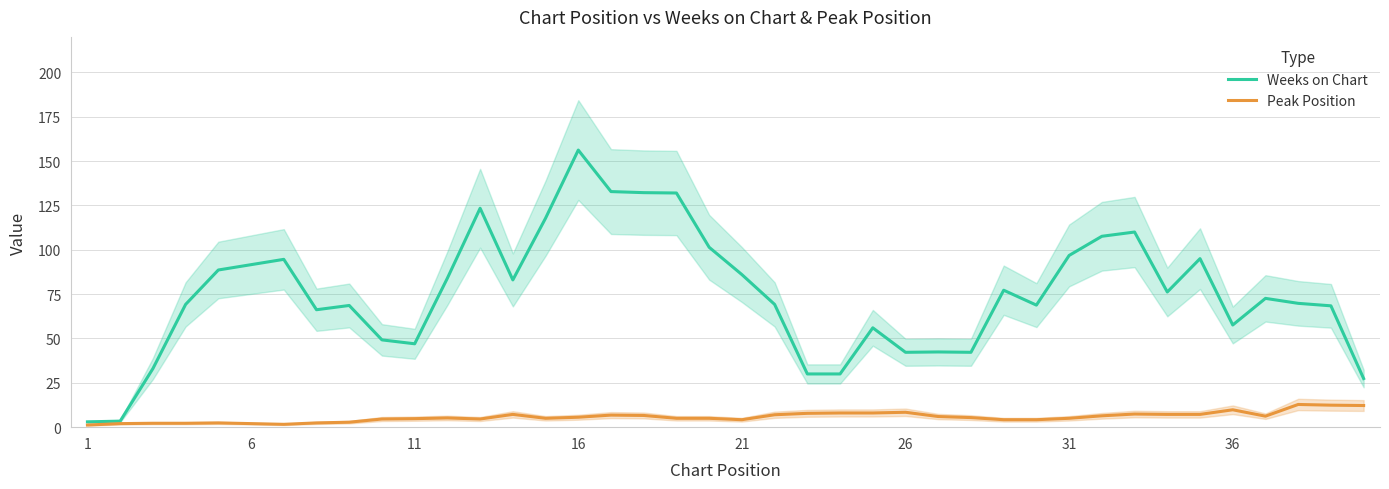

What value does the Weeks on Chart series have at 16?

156.2